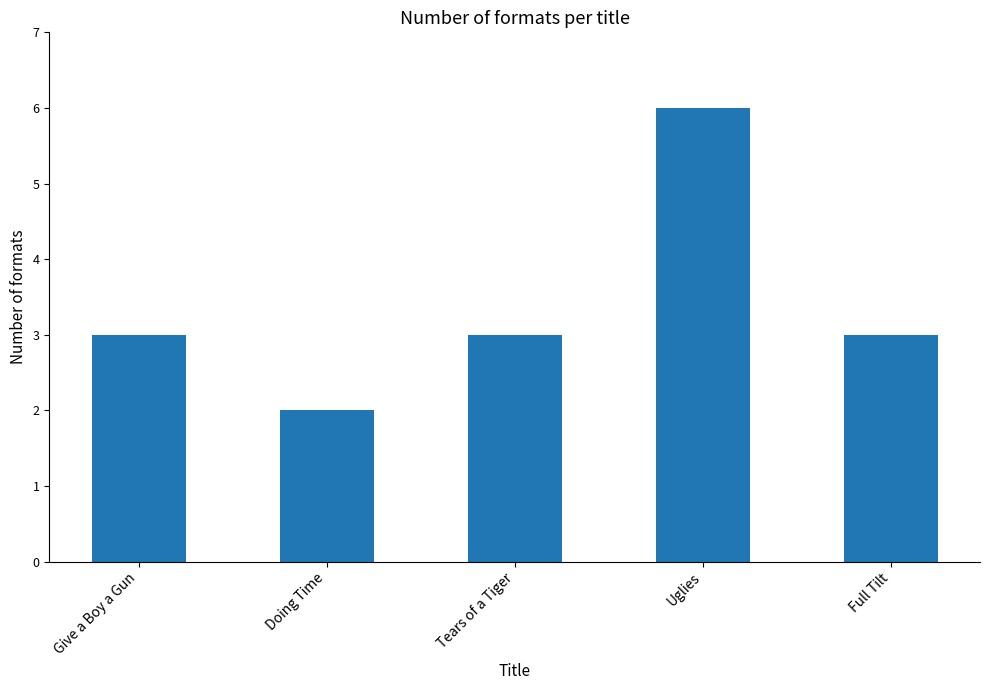

What position from the right is Full Tilt?

1